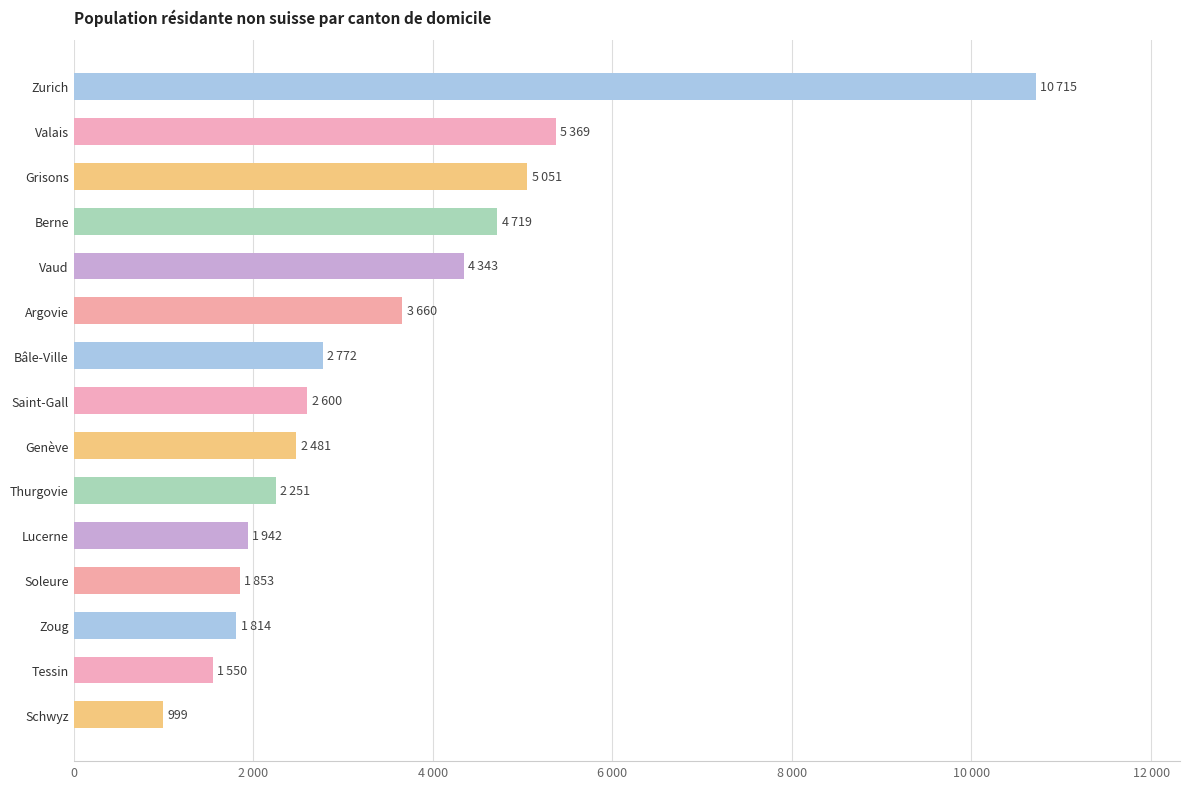

Are the bars horizontal?

Yes